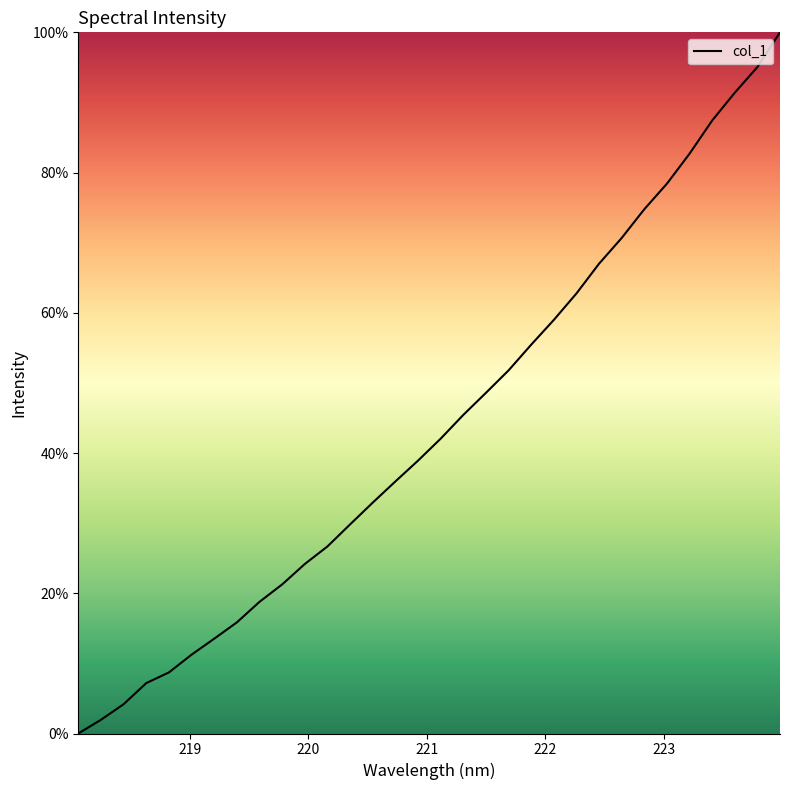

What is the greatest value displayed?

100.0